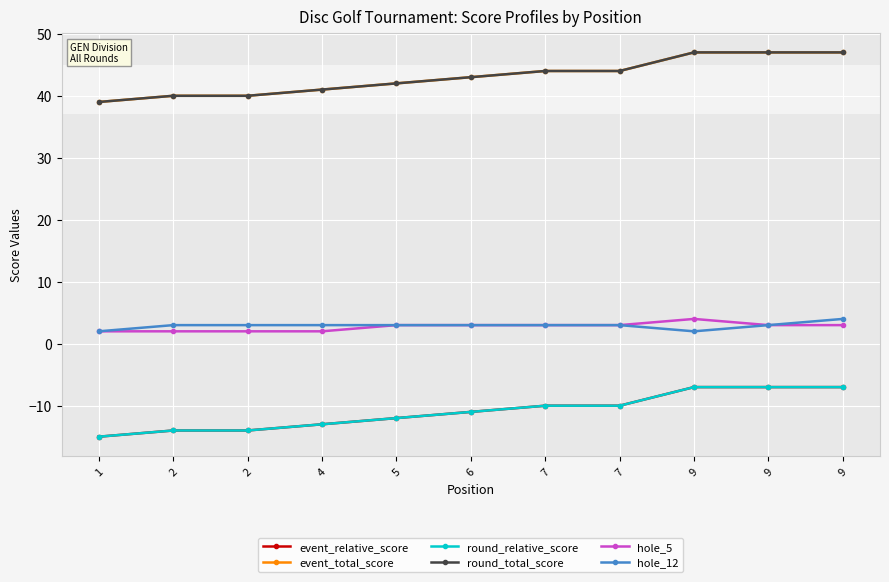

How many lines are shown in the chart?

6